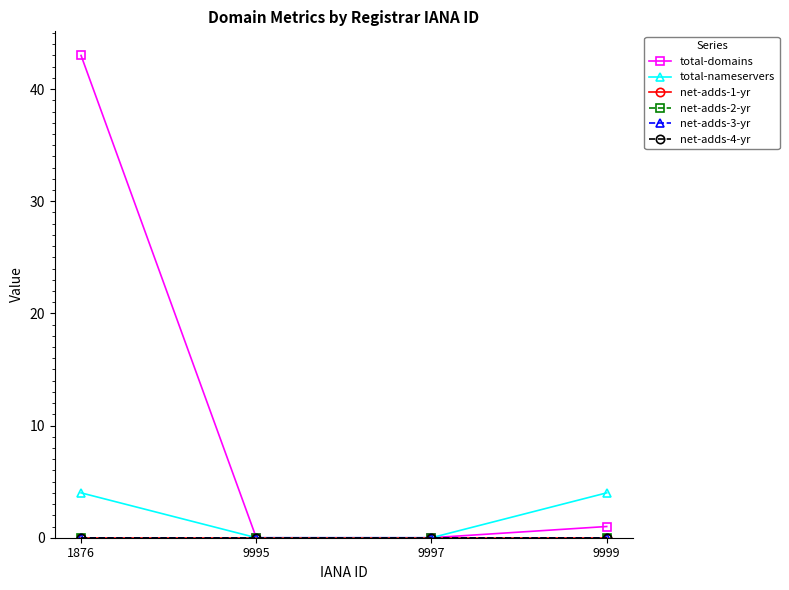

True or false: total-nameservers and net-adds-3-yr intersect in this chart.

False